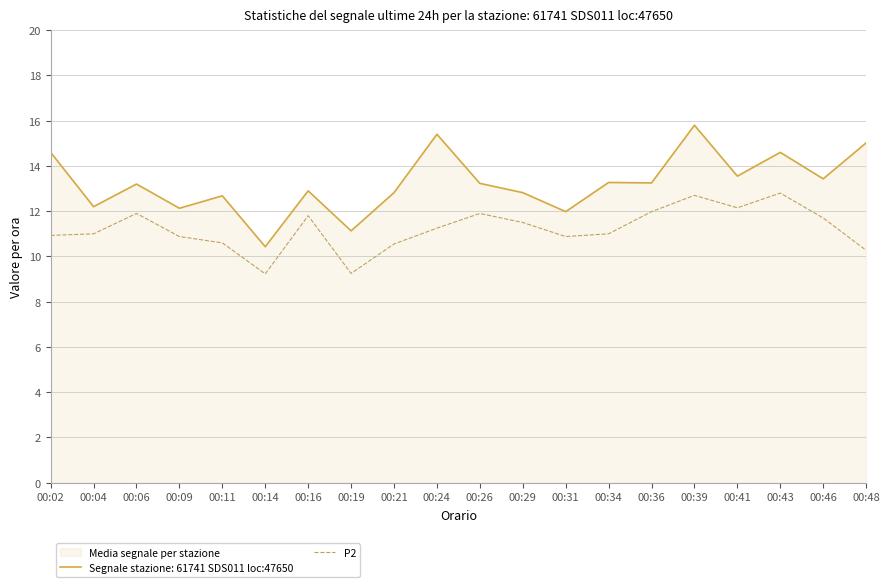

Reading left to right, transcribe all the data shown in this chart.

10.9	11.0	11.9	10.9	10.6	9.2	11.8	9.2	10.6	11.2	11.9	11.5	10.9	11.0	12.0	12.7	12.2	12.8	11.7	10.3